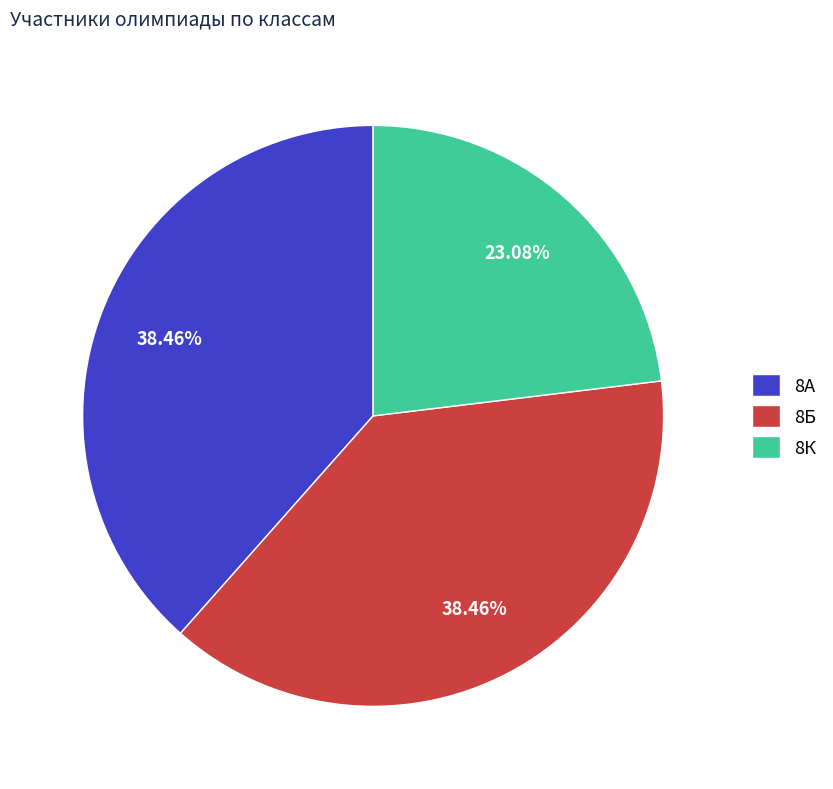

True or false: 8К accounts for 12% of the total.

False